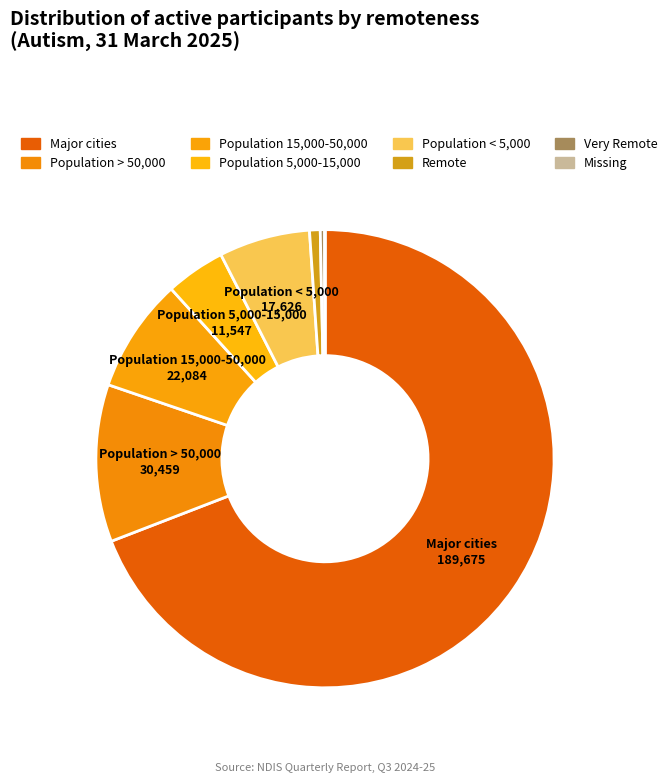

Which has a higher value, Missing or Major cities?

Major cities